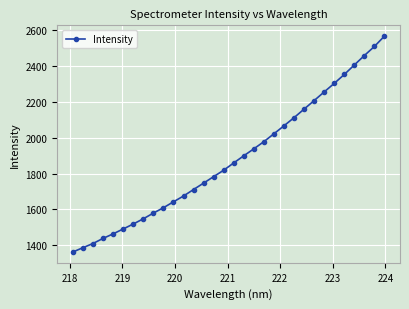

What is the value of the 5th point from the left?

1463.6